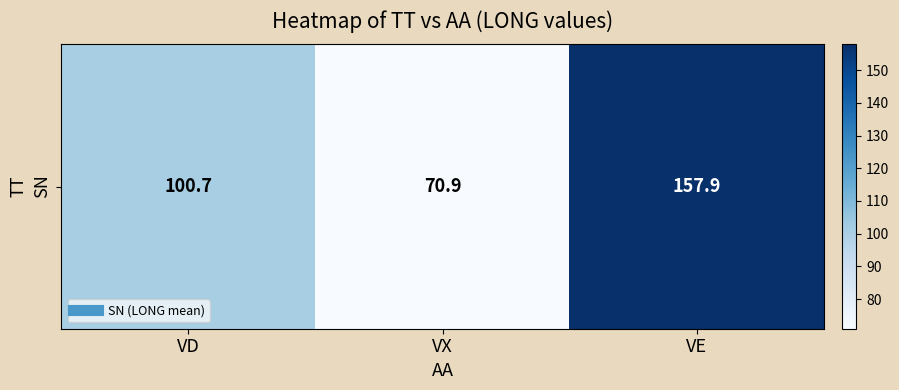

How many distinct data groups are displayed?

1